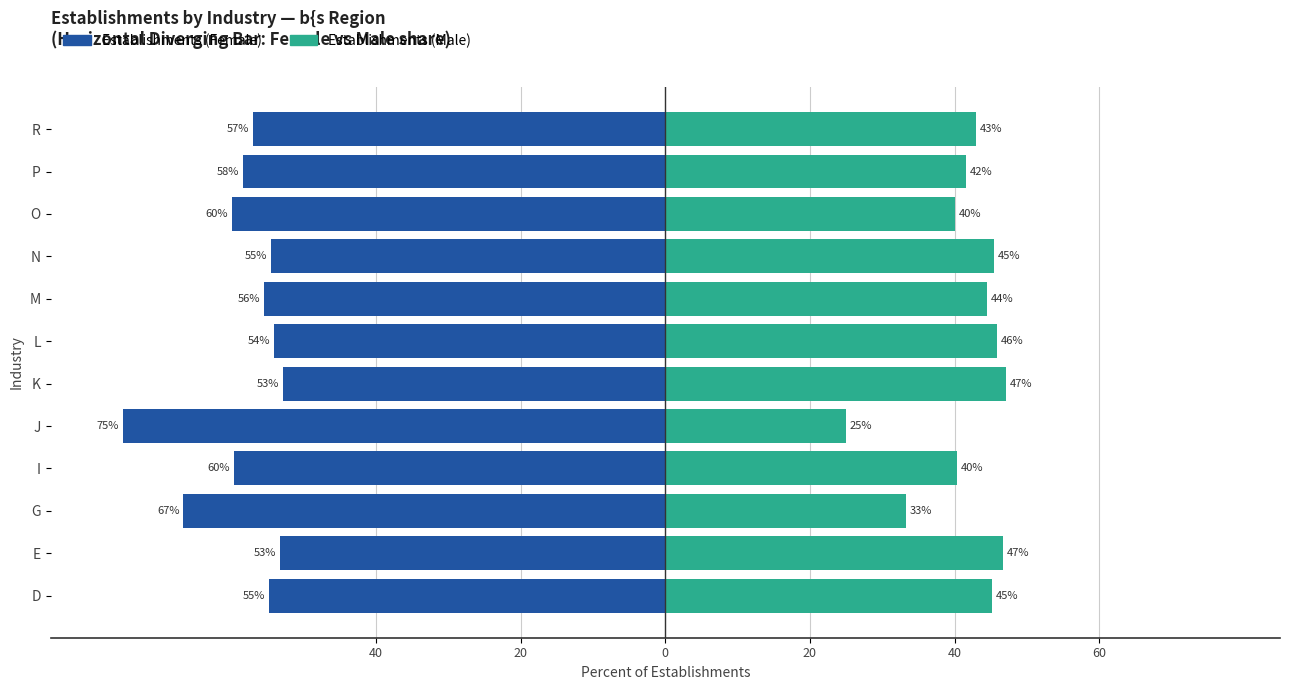

What is the maximum value shown in the chart?

47.1